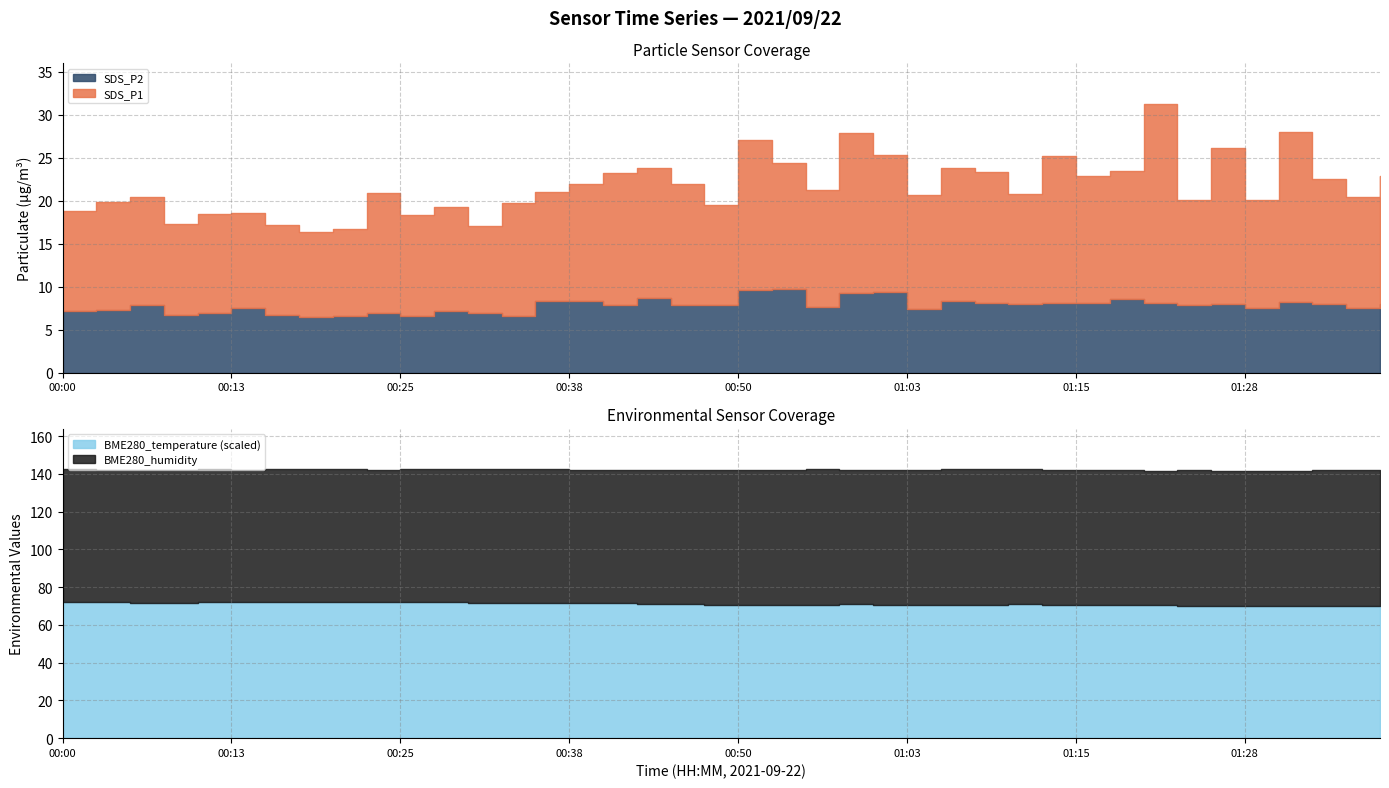

How many interior local valleys does the SDS_P2 series have?

12